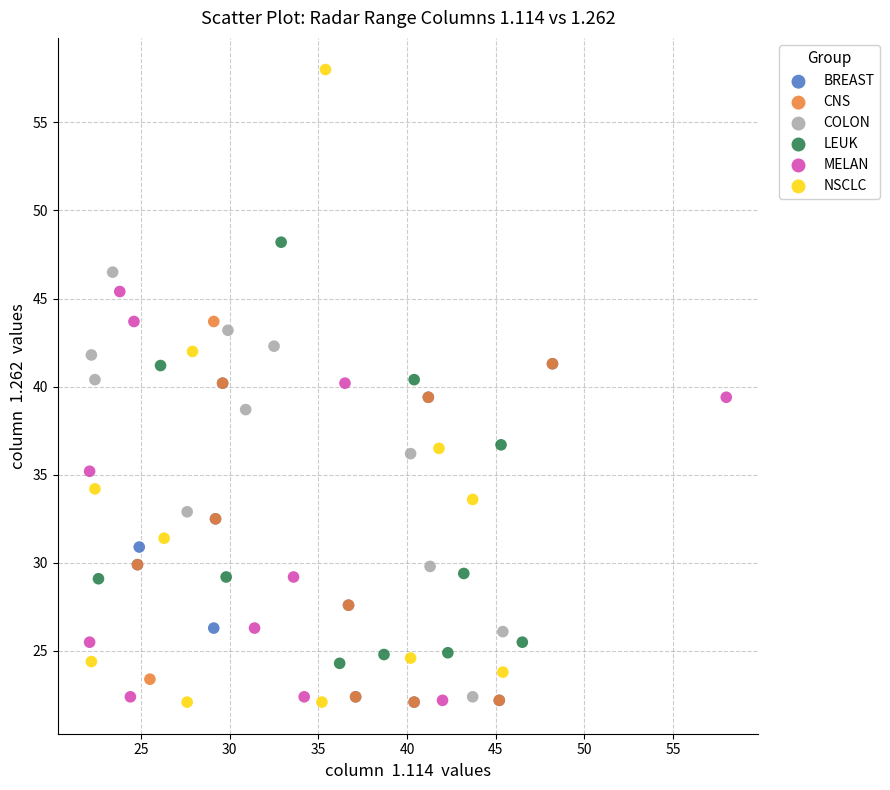

Which series has the widest spread of Y values?

NSCLC